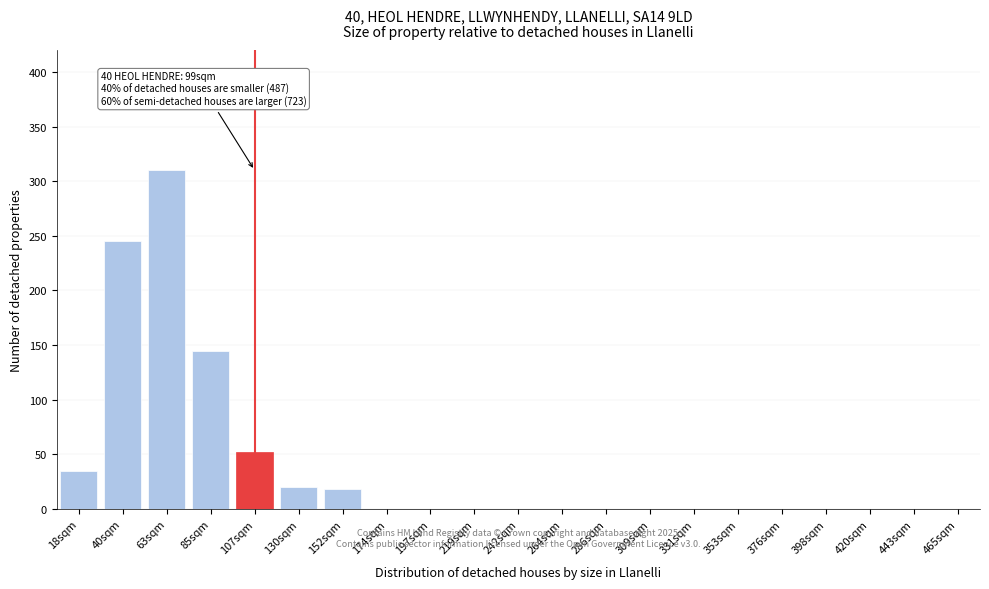

Reading left to right, transcribe all the data shown in this chart.

18sqm=35	40sqm=245	63sqm=310	85sqm=145	107sqm=52	130sqm=20	152sqm=18	174sqm=0	197sqm=0	219sqm=0	242sqm=0	264sqm=0	286sqm=0	309sqm=0	331sqm=0	353sqm=0	376sqm=0	398sqm=0	420sqm=0	443sqm=0	465sqm=0